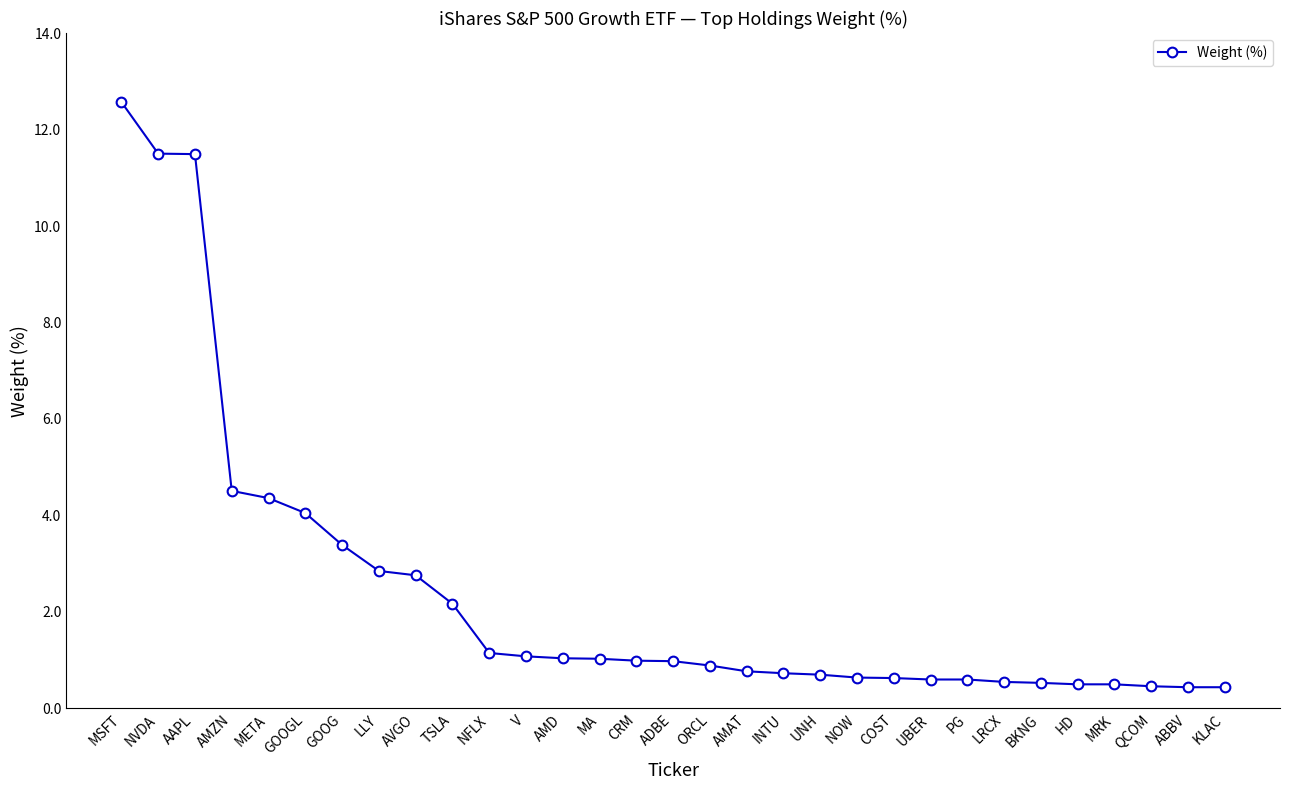

What is the change in value from GOOGL to INTU?

-3.3